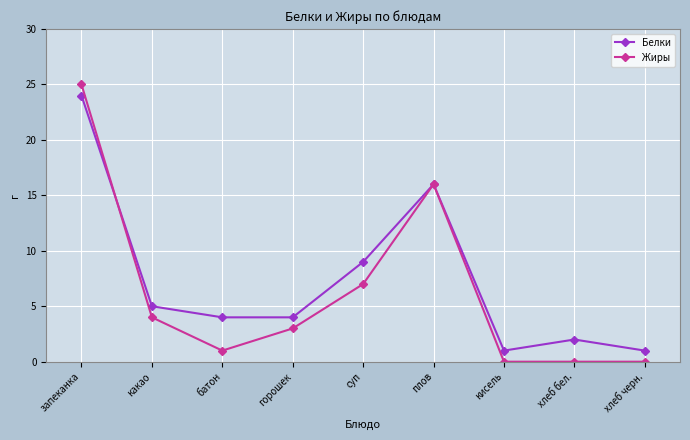

What is the spread (max minus min) of values at горошек?

1